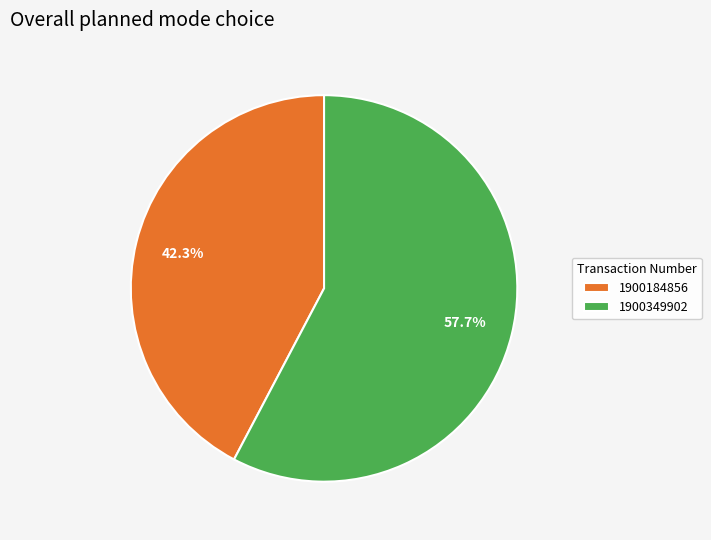

How many segments does this pie chart have?

2